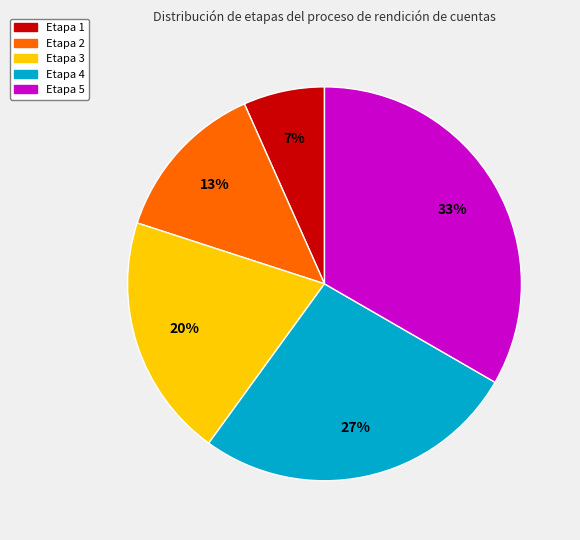

Rank the categories by value from lowest to highest.

Etapa 1, Etapa 2, Etapa 3, Etapa 4, Etapa 5